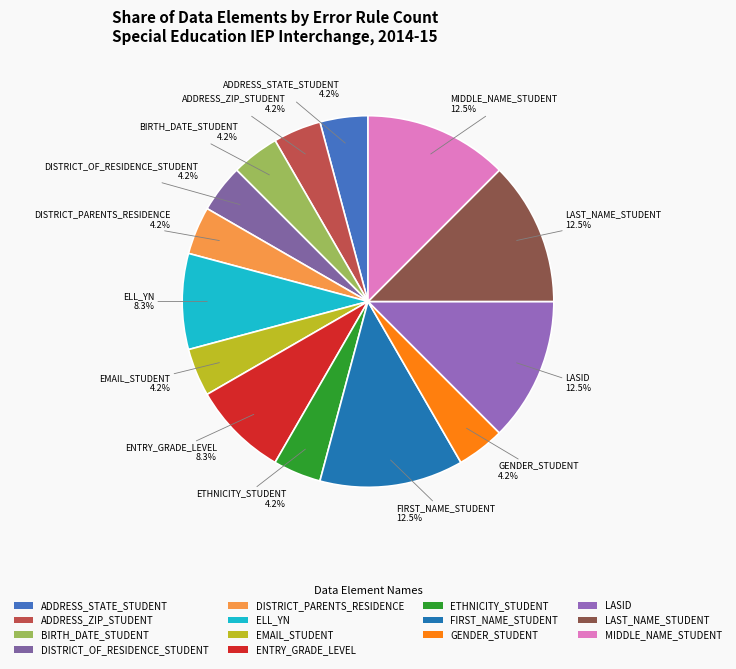

What is the total percentage of GENDER_STUDENT and LAST_NAME_STUDENT?

16.7%